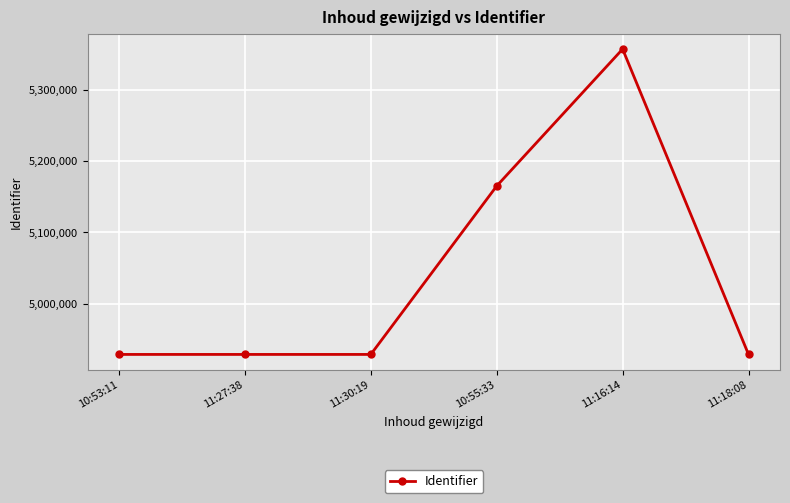

What is the difference between the second highest and second lowest values?

236015